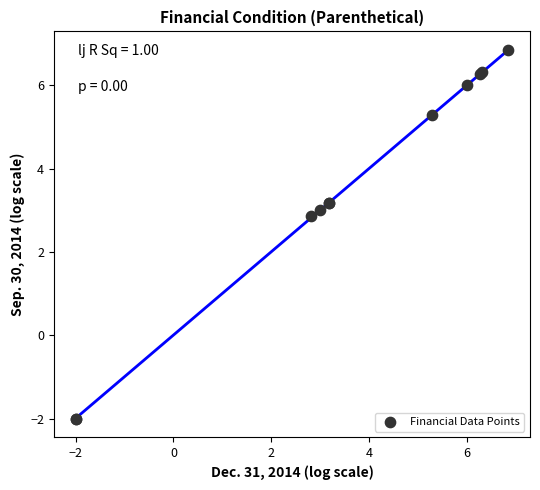

What Y value in the scatter plot is closest to 2?

2.9